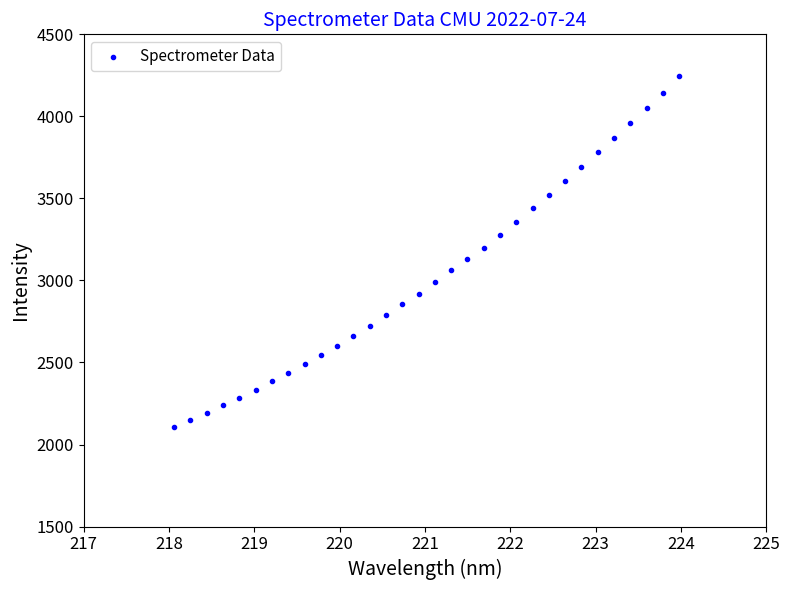

What is the range of Y values (max minus min)?

2135.5